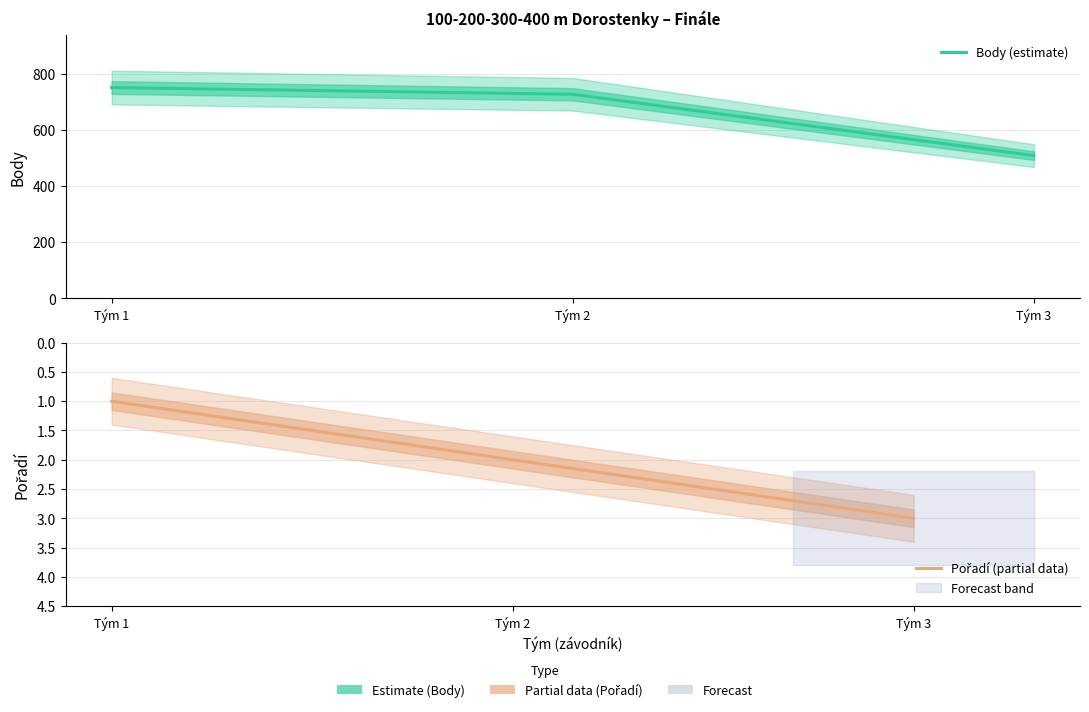

What is the maximum value for Body (estimate)?

752